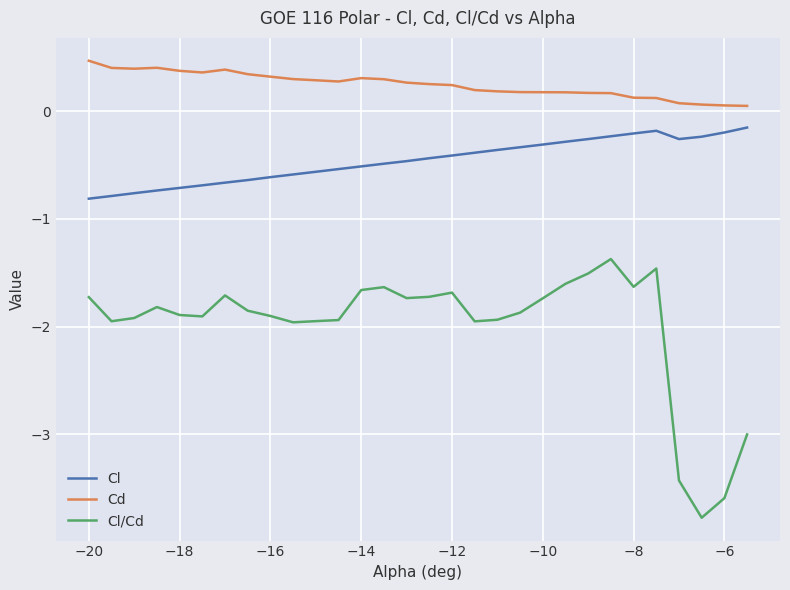

Which series has the largest range (max minus min)?

Cl/Cd